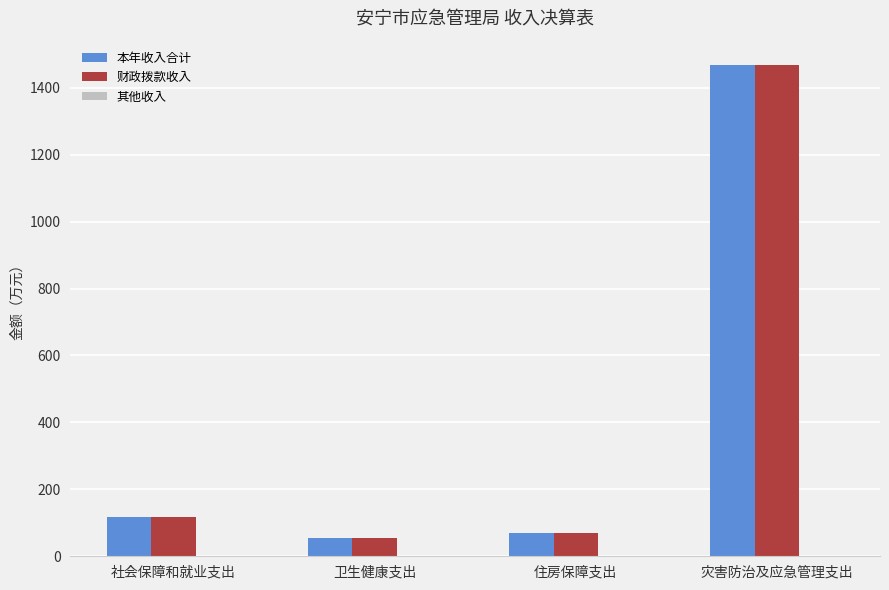

What is the sum of all 本年收入合计 values?

1710.2